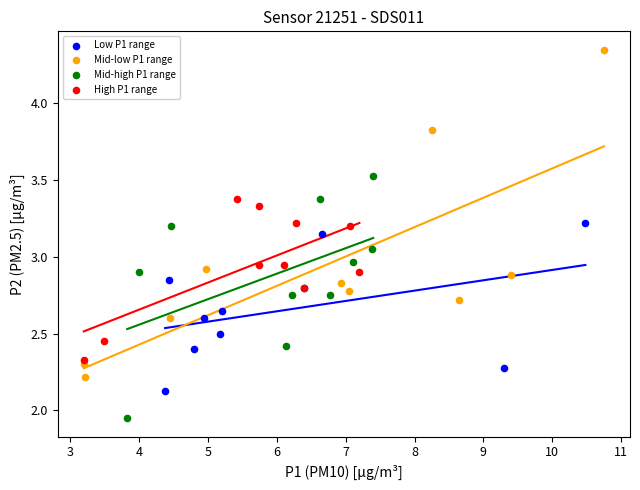

Which series has the widest spread of Y values?

Mid-low P1 range